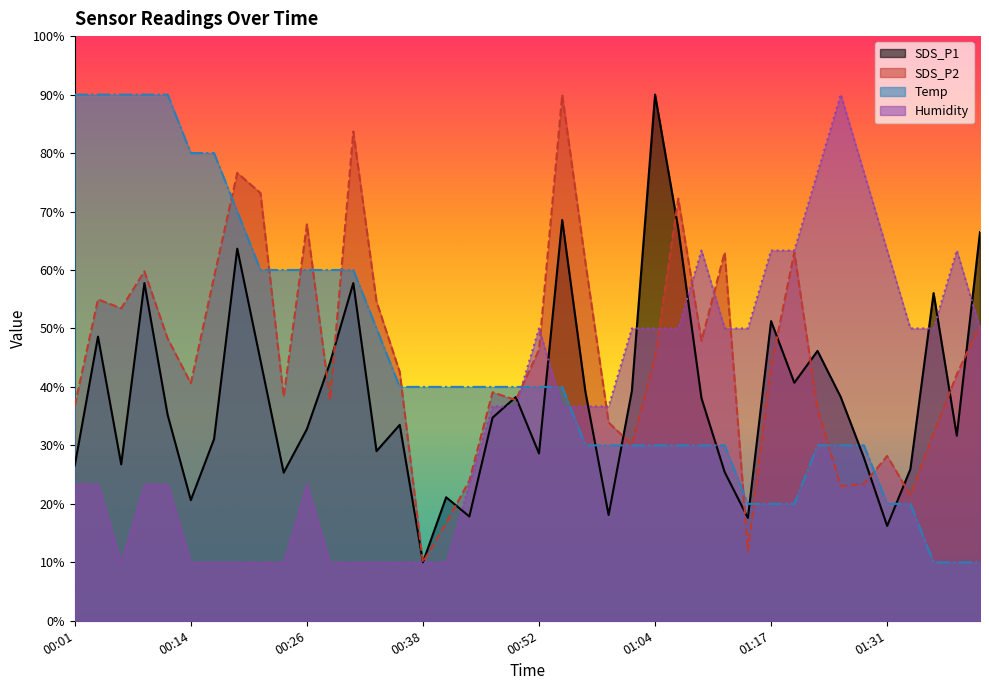

Where does the SDS_P2 series first go above 43?

00:04